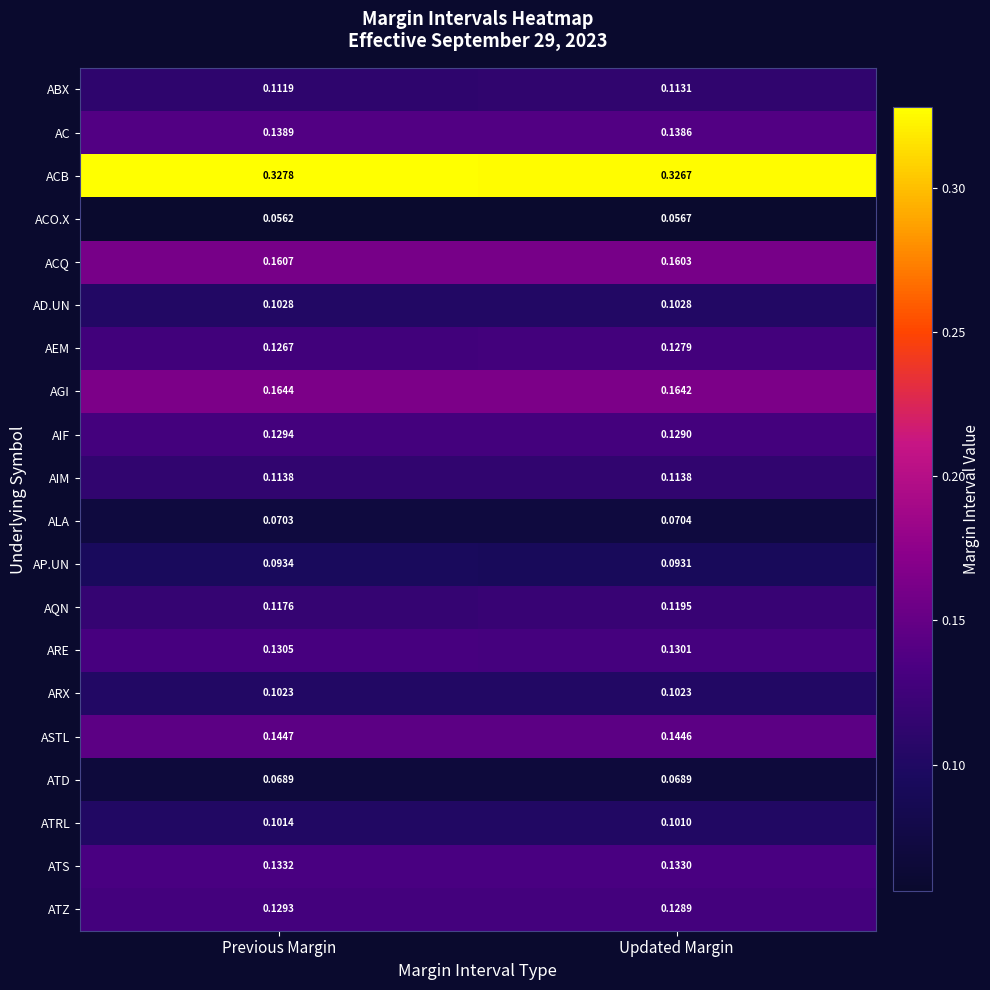

Which series has the widest spread of values?

AQN